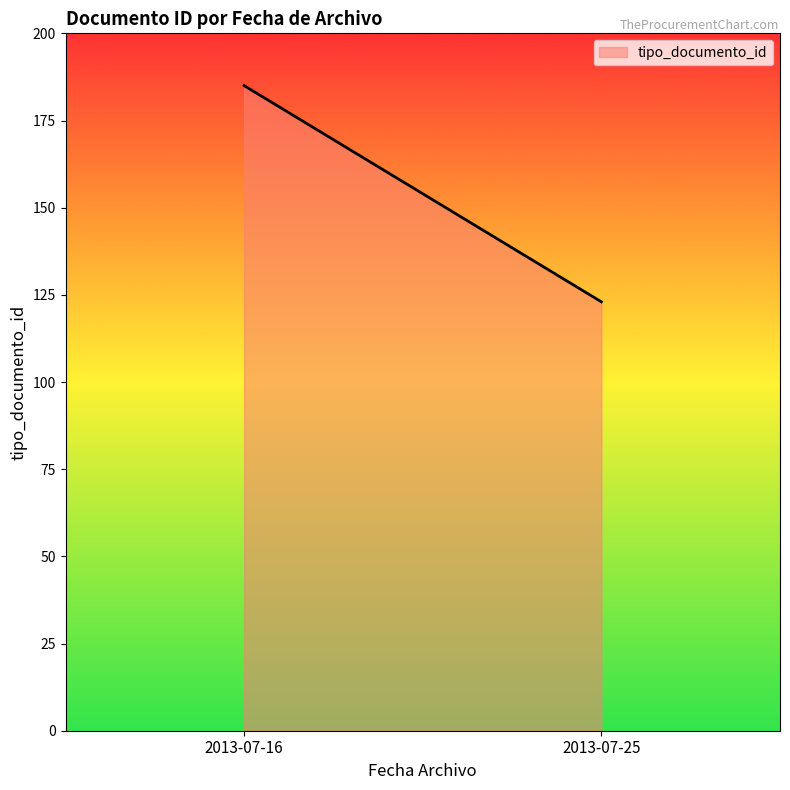

Count the number of categories in the chart.

2